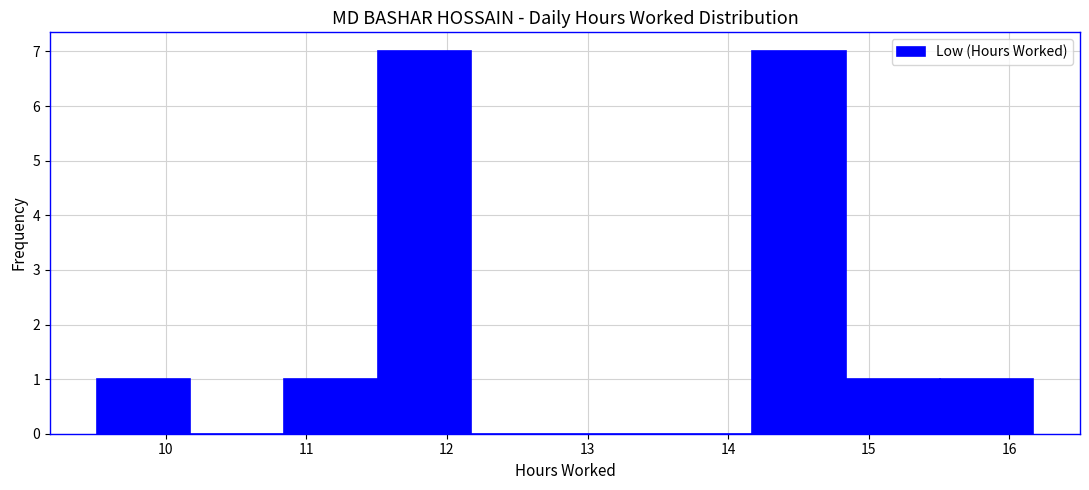

Reading left to right, list every bar in this chart as the range it spans on the x-axis followed by its height. Neither the bar edges nor the heights are printed on the chart, so give them approximately, as read against the axes.

9.5 to 10.2: 1
10.2 to 10.8: 0
10.8 to 11.5: 1
11.5 to 12.2: 7
12.2 to 12.8: 0
12.8 to 13.5: 0
13.5 to 14.2: 0
14.2 to 14.8: 7
14.8 to 15.5: 1
15.5 to 16.2: 1